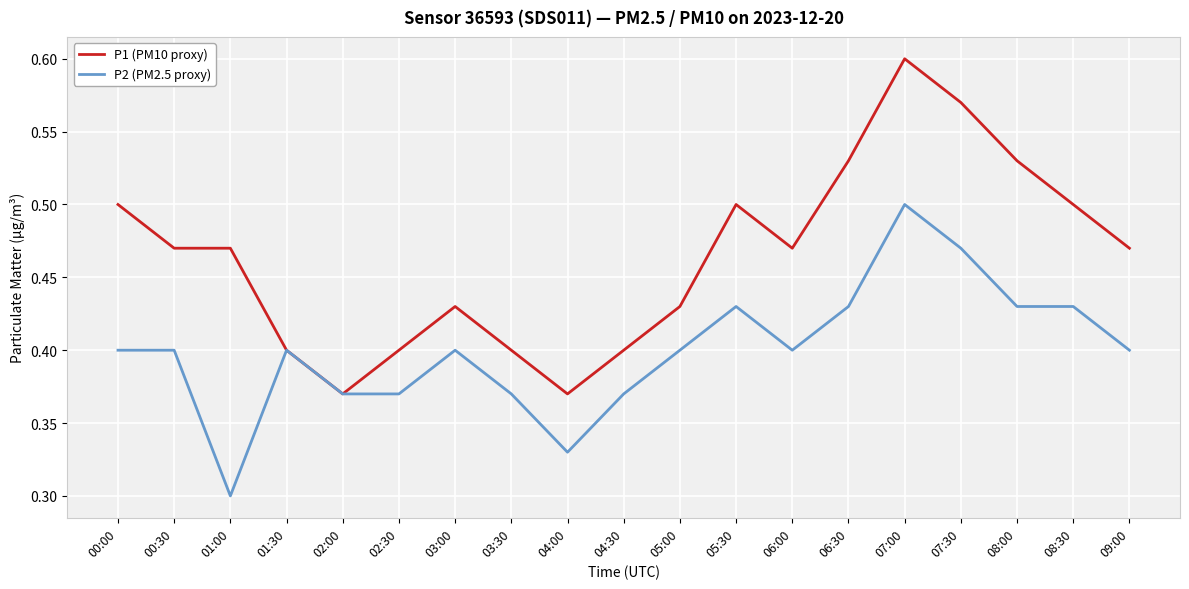

How many P1 (PM10 proxy) values are between 0 and 1?

19